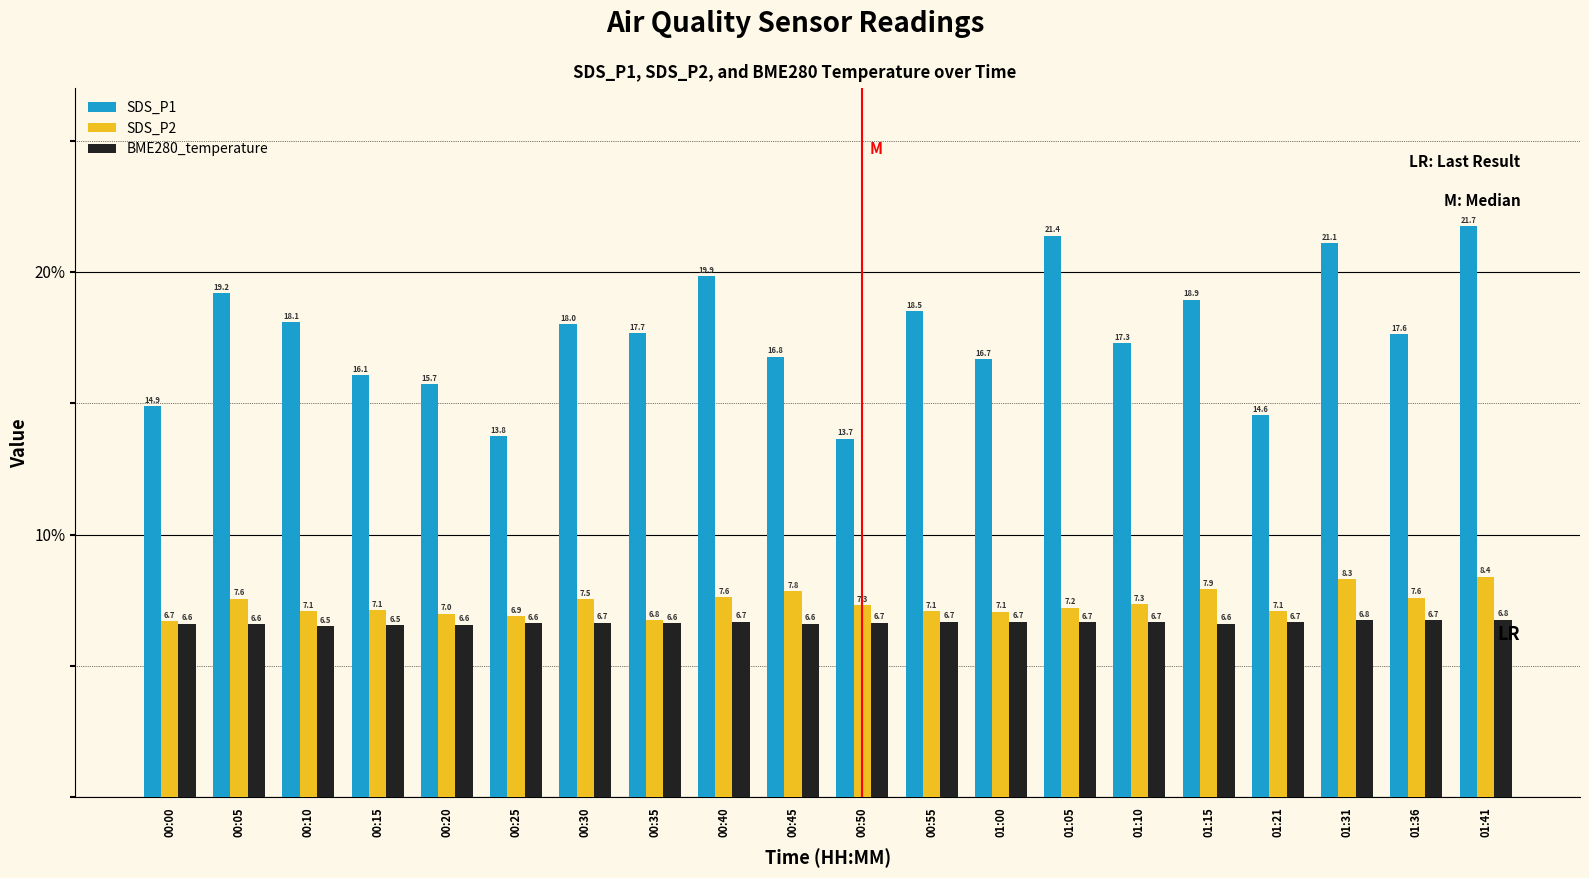

At which category is the sum across all series the highest?

01:41